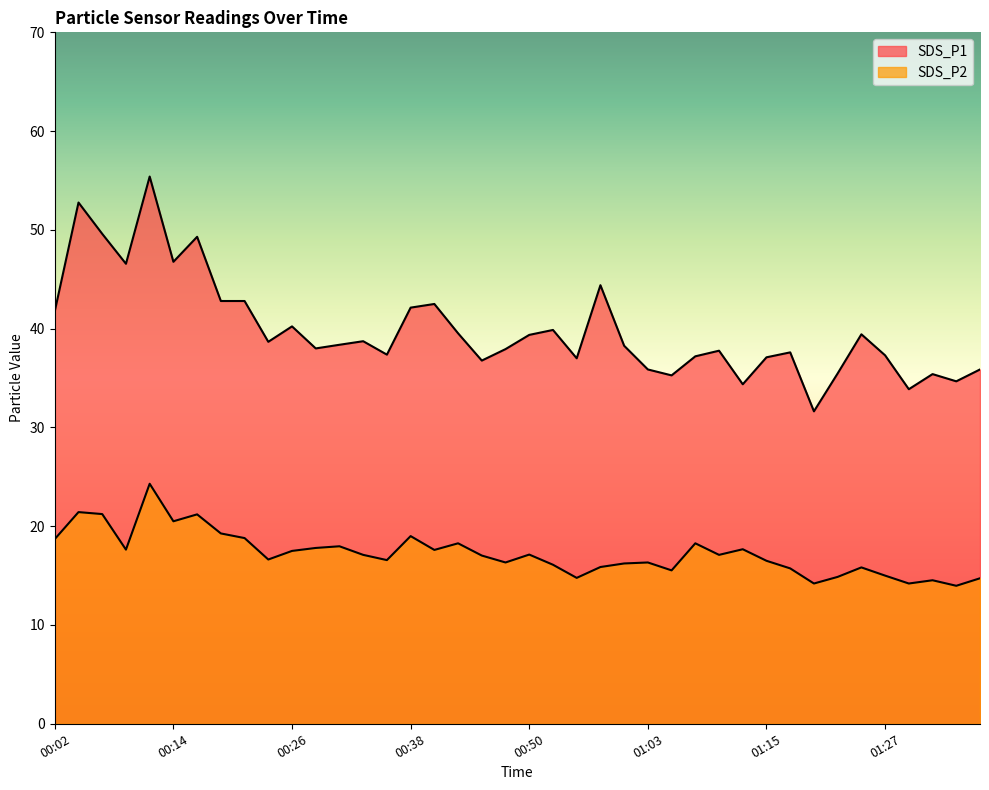

What is the lowest value of the SDS_P2 series?

14.0